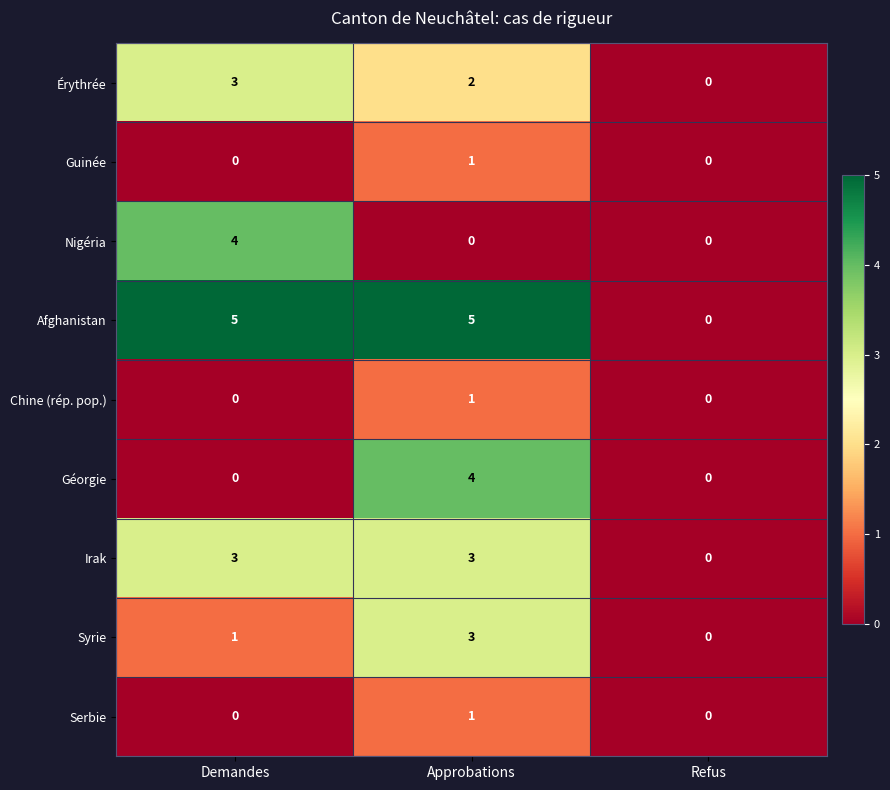

What is the maximum value for Géorgie?

4